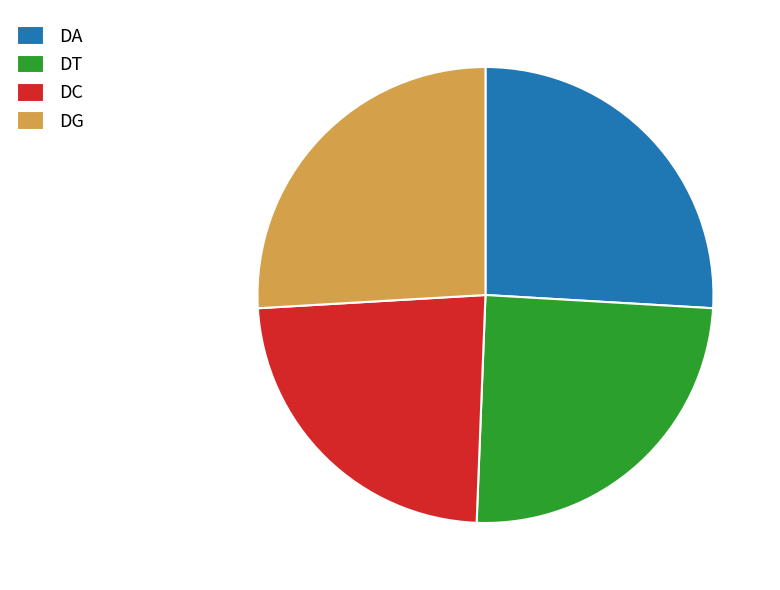

Does any single category account for the majority?

No